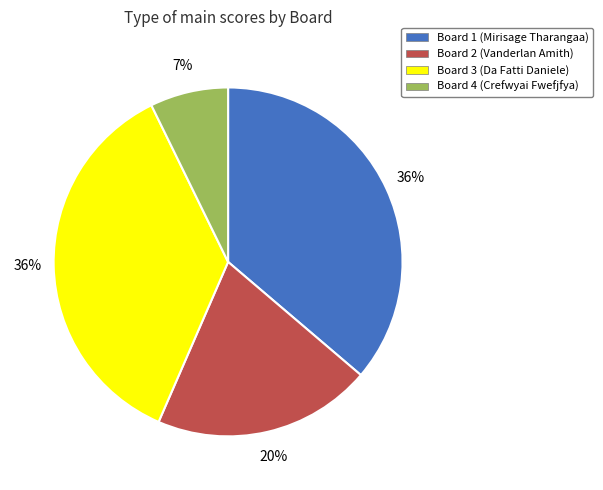

Which category has the smallest portion of the pie?

Board 4